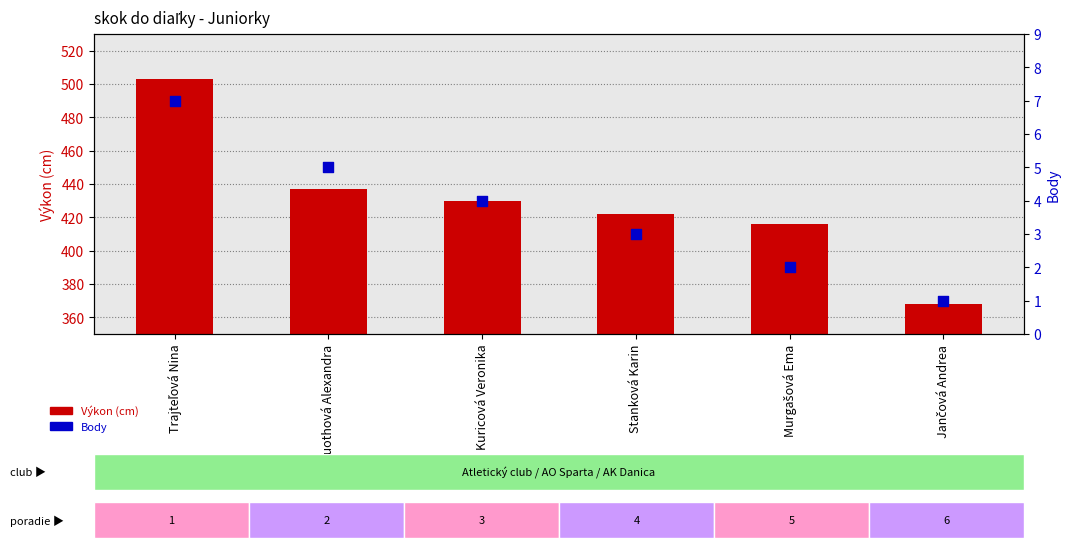

Which series contains the lowest Y value?

Body